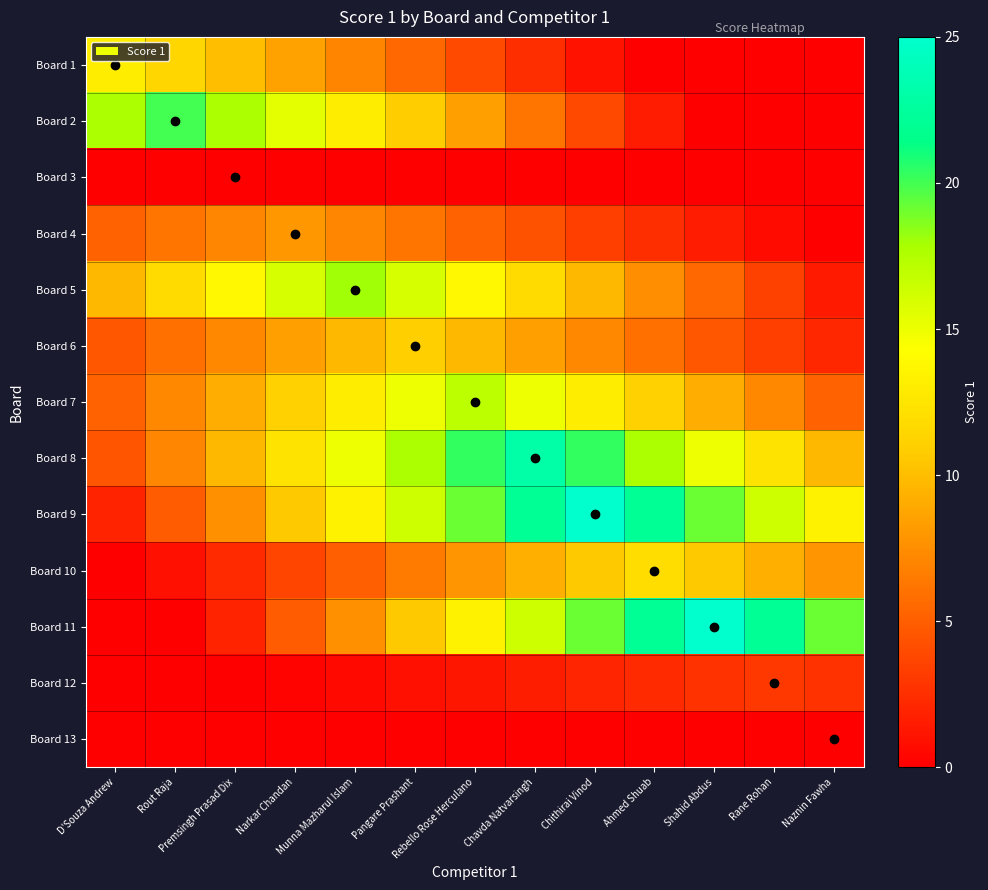

Rank the series by their maximum value, from lowest to highest.

Board 3, Board 13, Board 12, Board 4, Board 6, Board 10, Board 1, Board 7, Board 5, Board 2, Board 8, Board 9, Board 11